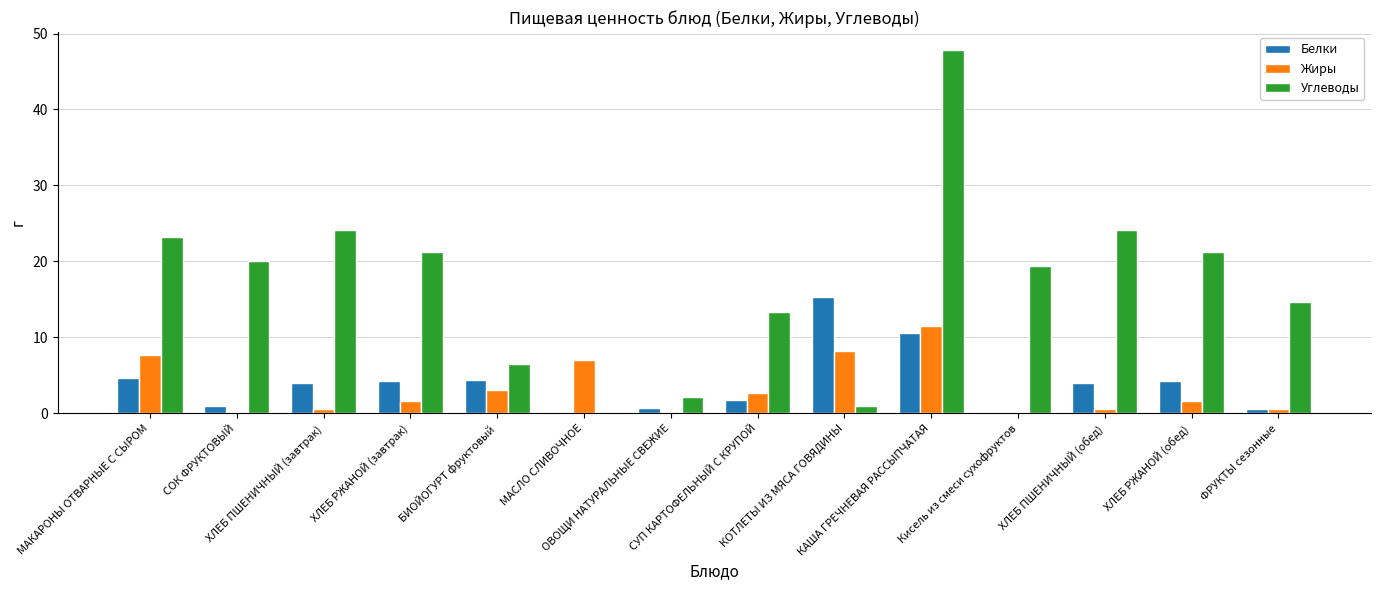

Are the bars grouped side by side (vs. stacked)?

Yes